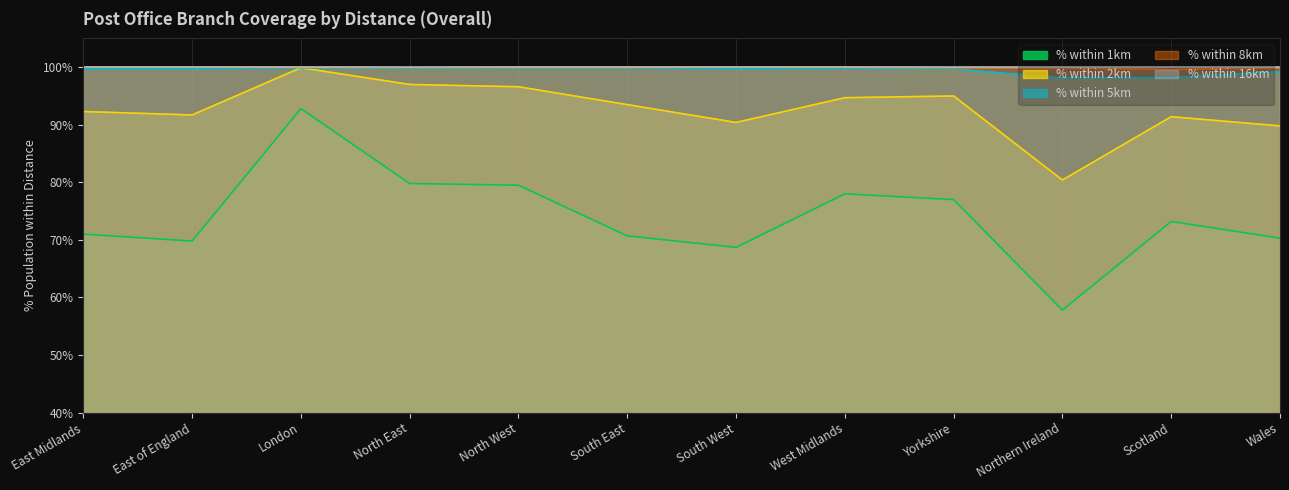

At how many categories does at least one series exceed 61?

12